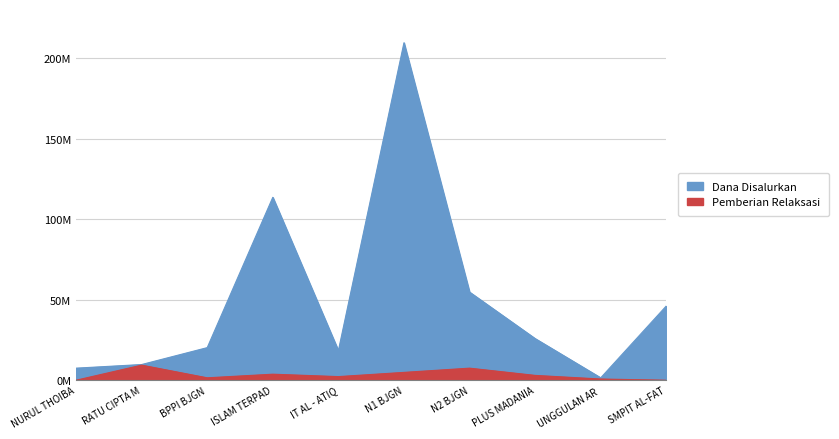

What is the highest value of the Pemberian Relaksasi series?

9375000